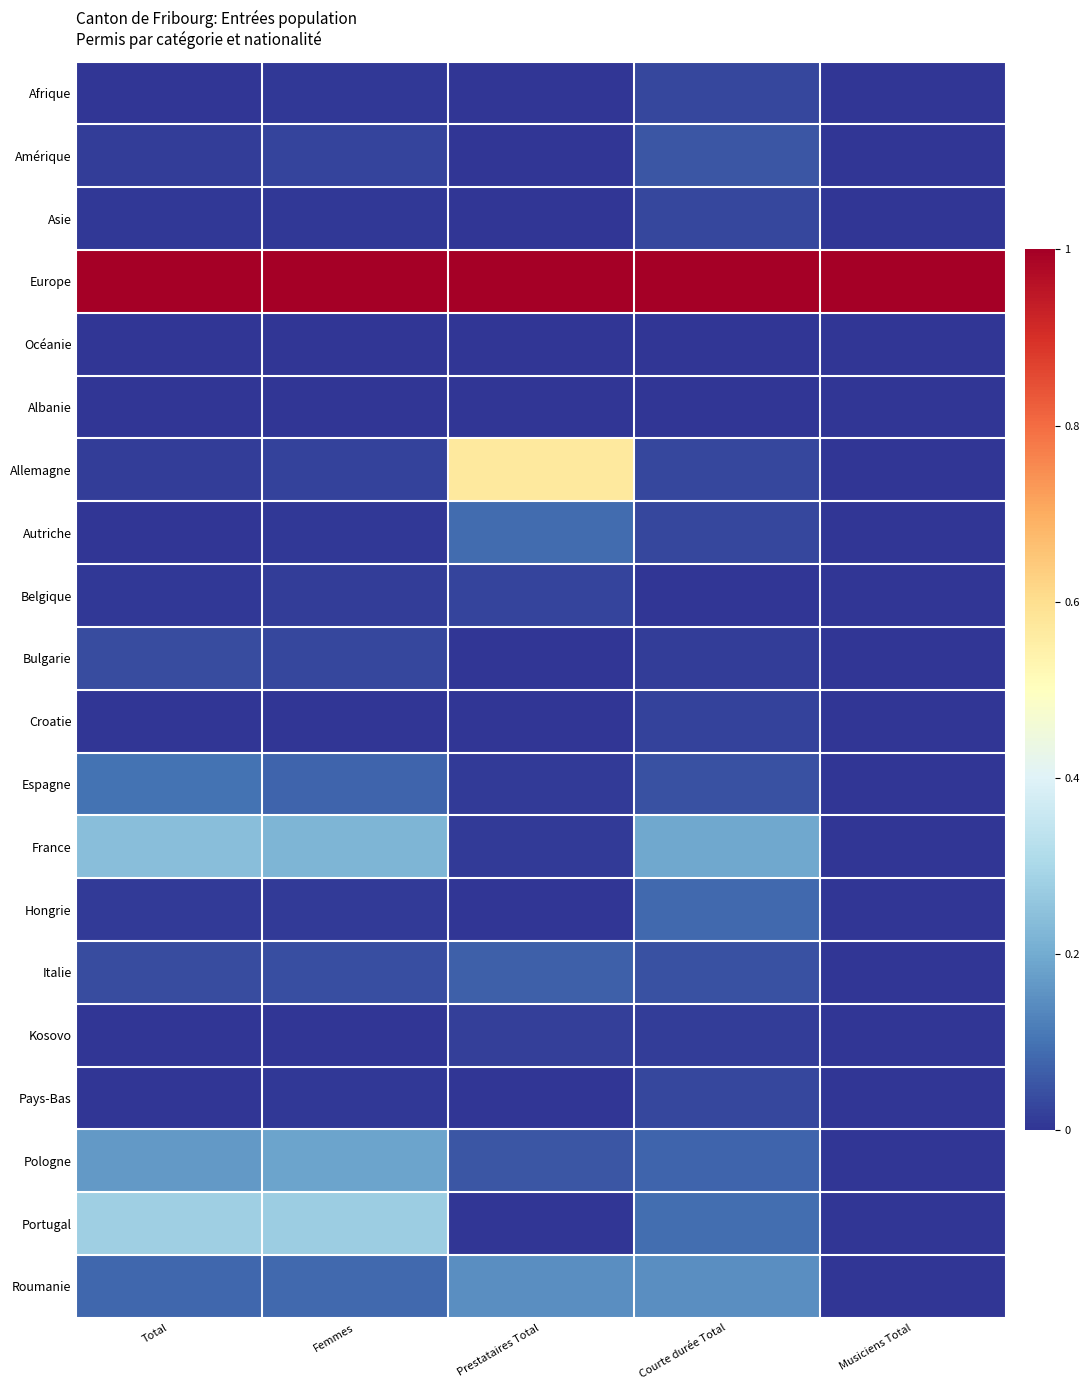

Which series changed the most between Femmes and Courte durée Total?

Portugal